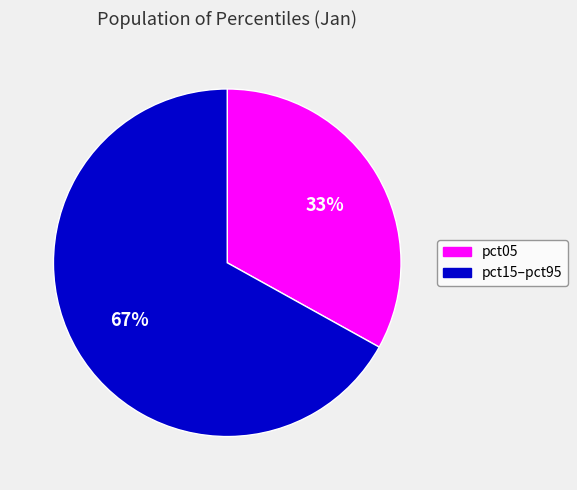

How many slices are in this pie chart?

2